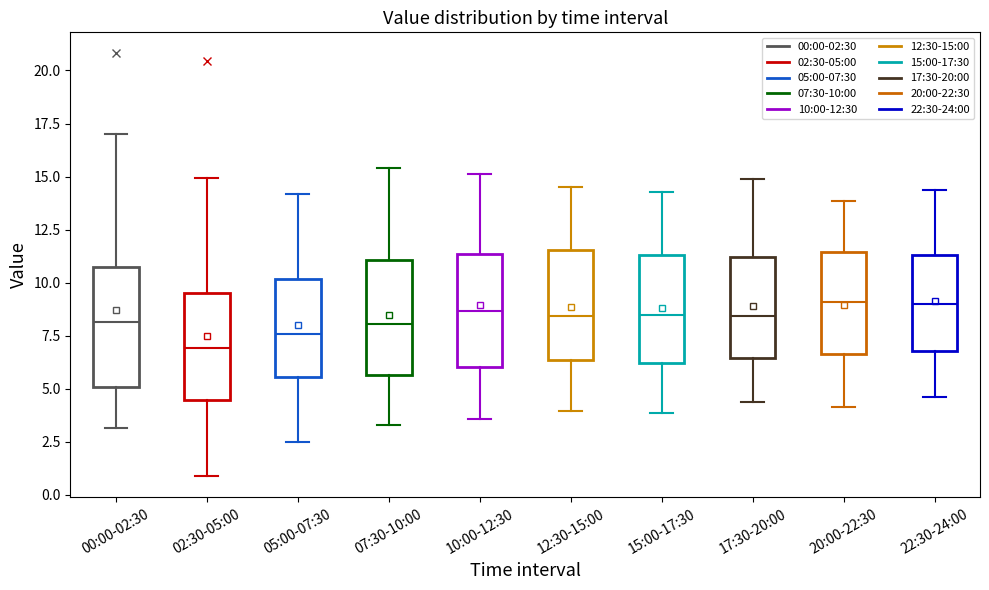

Which box's median line is the lowest?

02:30-05:00